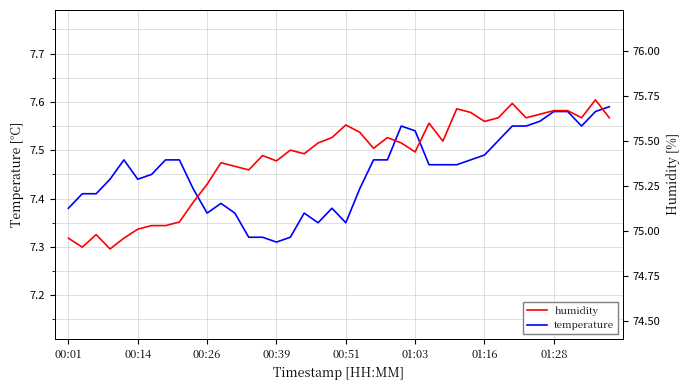

What is the value of the humidity point at the 1st from the left?

75.0